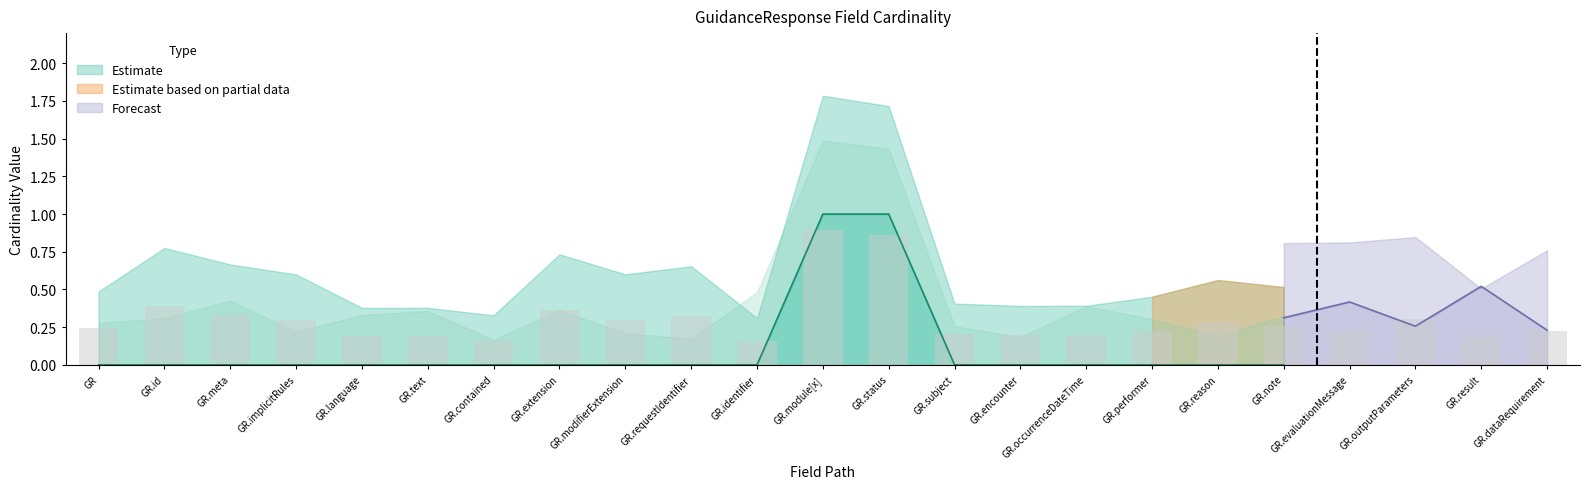

Is the value of Base Min at GuidanceResponse.outputParameters greater than the value of Min at GuidanceResponse.meta?

No